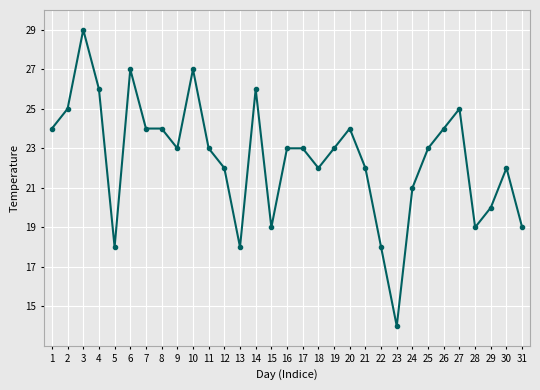

What is the ratio of the value at 2 to the value at 1?

1.0